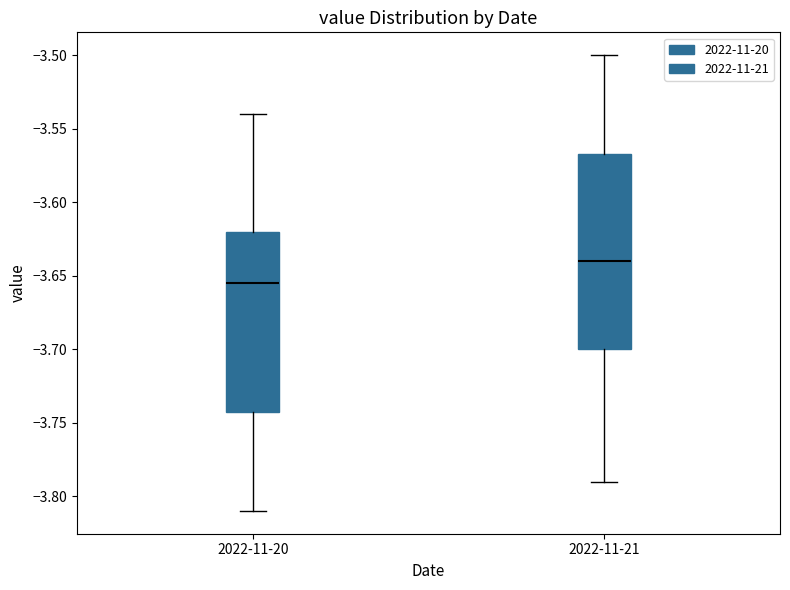

Reading left to right, read every box against the y-axis: the position of its median line, the range the box covers, and the ends of its whiskers. The values are not printed on the chart, so give them approximately, as read against the axis.

2022-11-20: median -3.655, box -3.740 to -3.620, whiskers -3.810 to -3.540
2022-11-21: median -3.640, box -3.700 to -3.565, whiskers -3.790 to -3.500